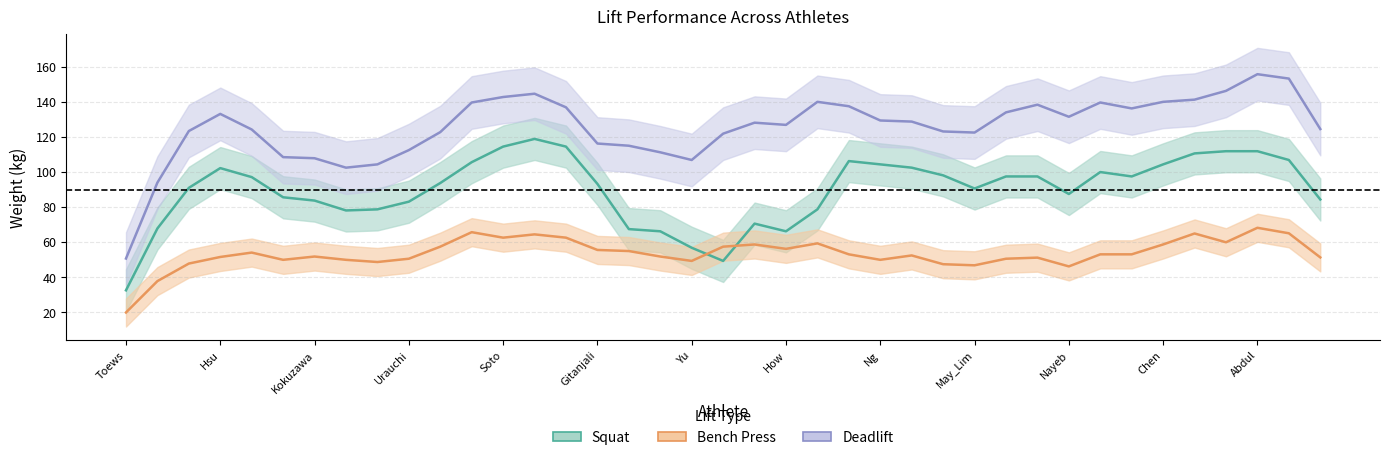

How many categories are shown in the chart?

39